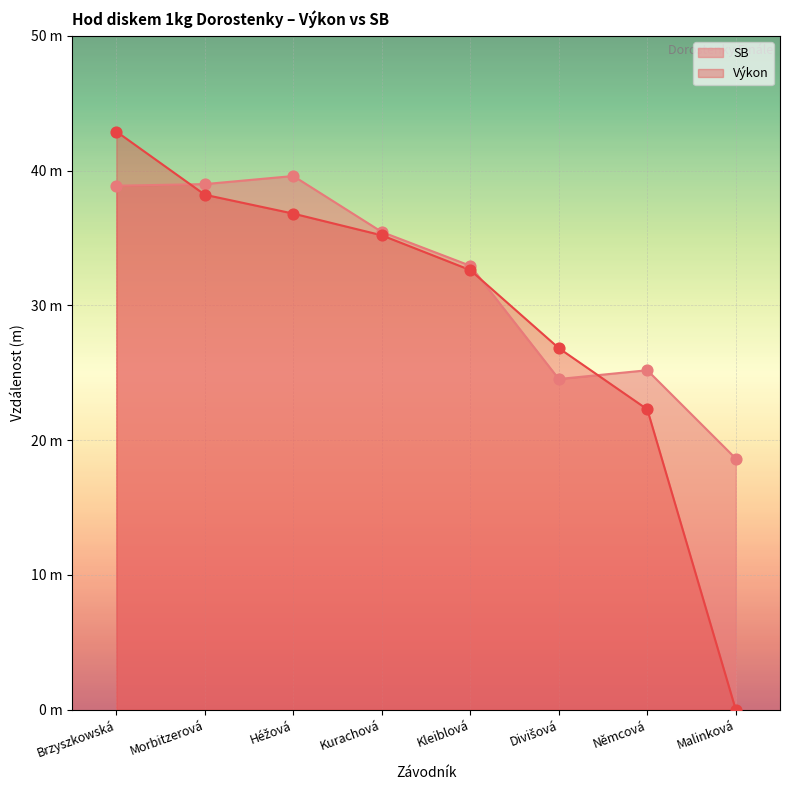

At which category is the sum across all series the highest?

Brzyszkowská